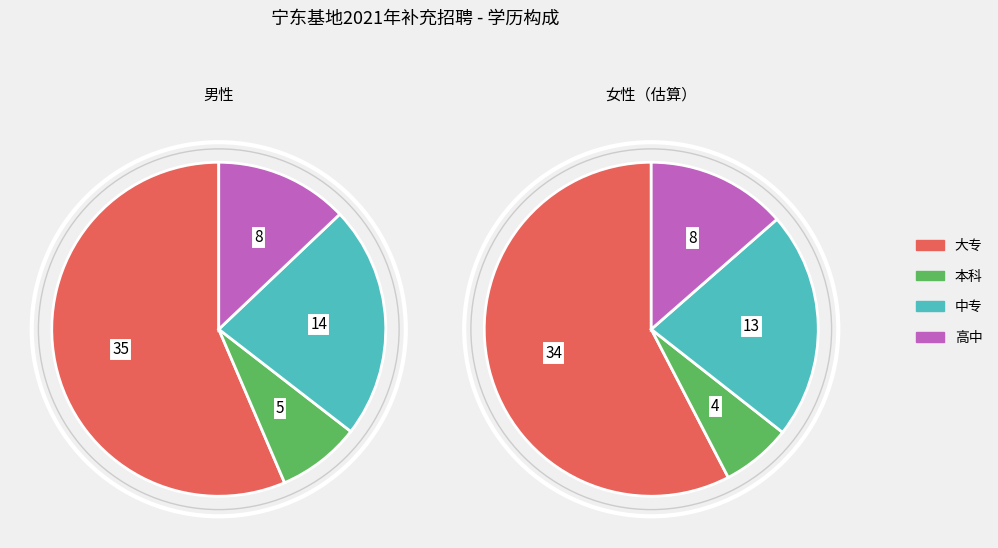

What is the ratio of the value at 大专 to the value at 中专?

2.5